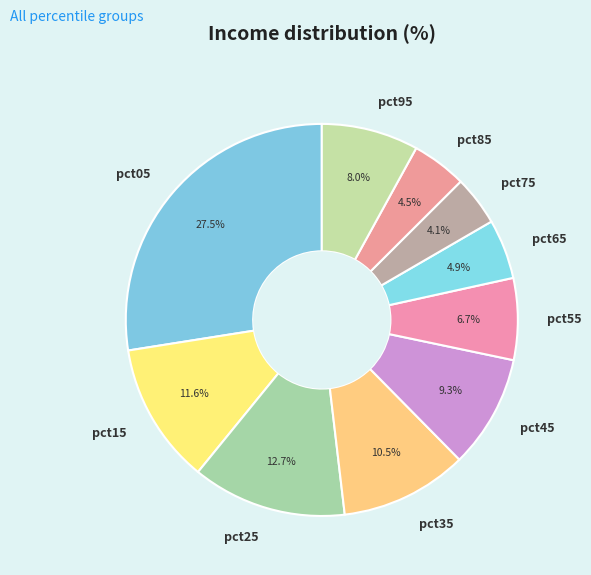

Which slice is the largest?

pct05